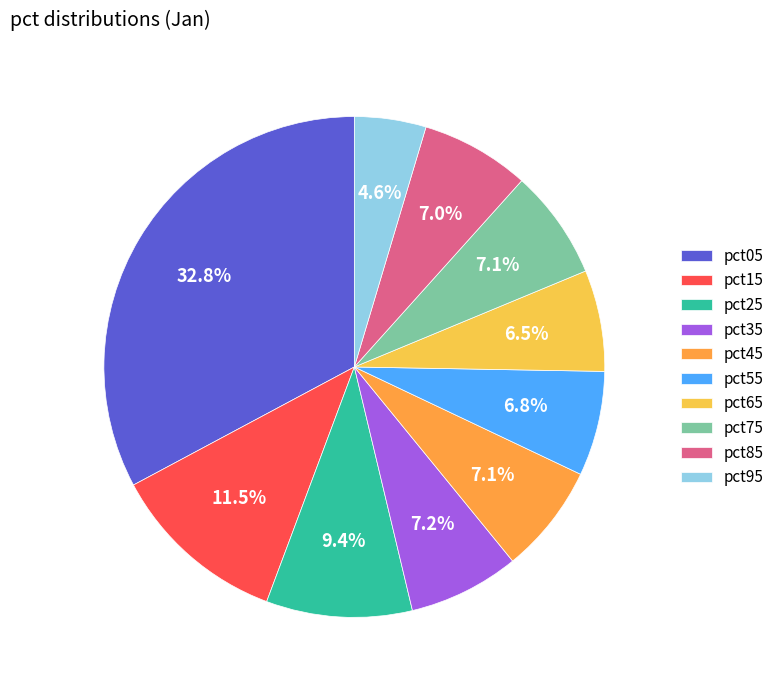

Count the number of slices in the pie.

10